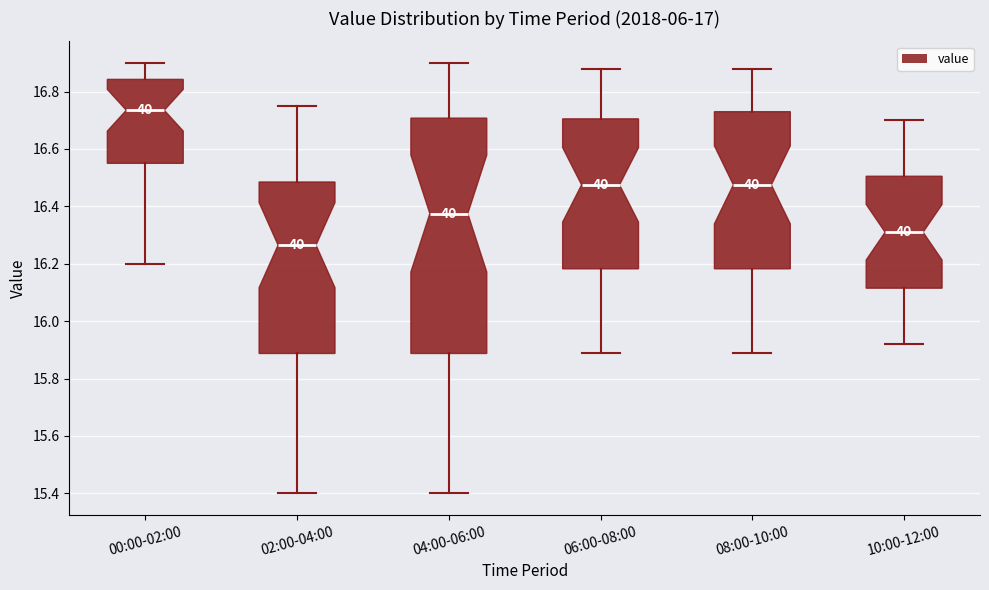

Where does the upper whisker of the box for 04:00-06:00 end on the y-axis? The values are not printed on the chart, so give them approximately, as read against the axis.

16.90